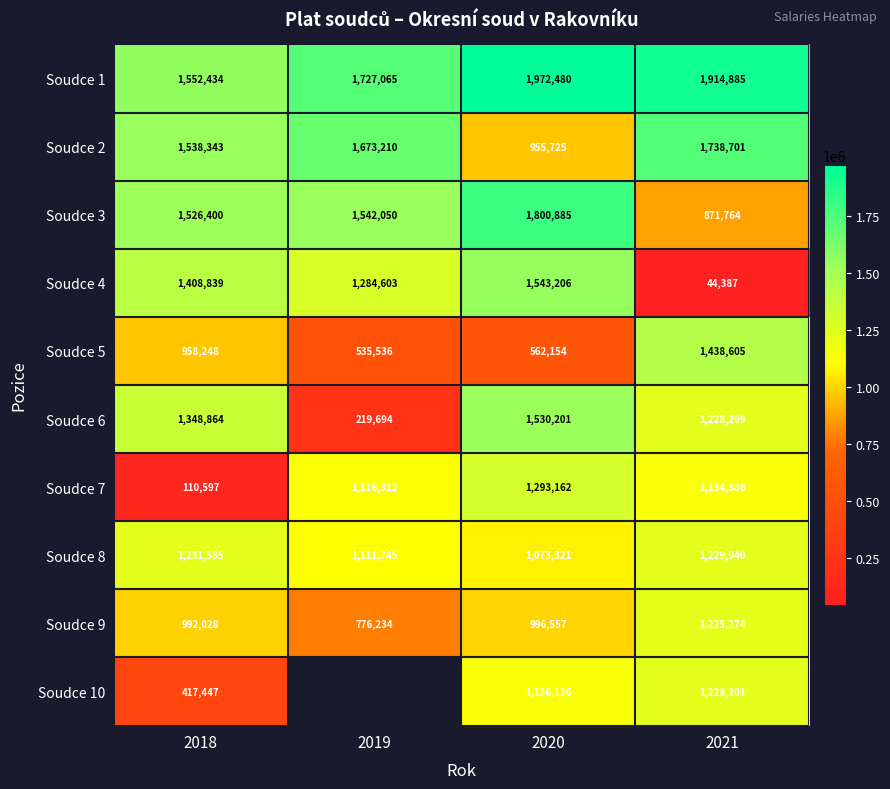

At which category is the sum across all series the highest?

2020